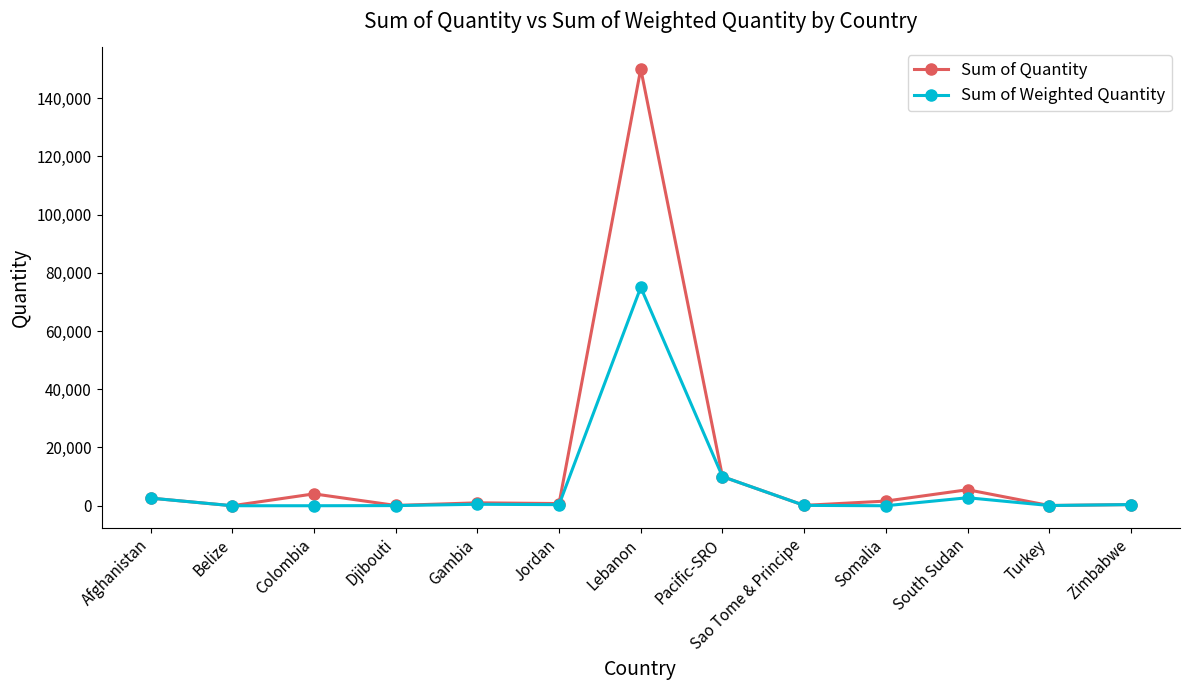

Which series has the largest range (max minus min)?

Sum of Quantity